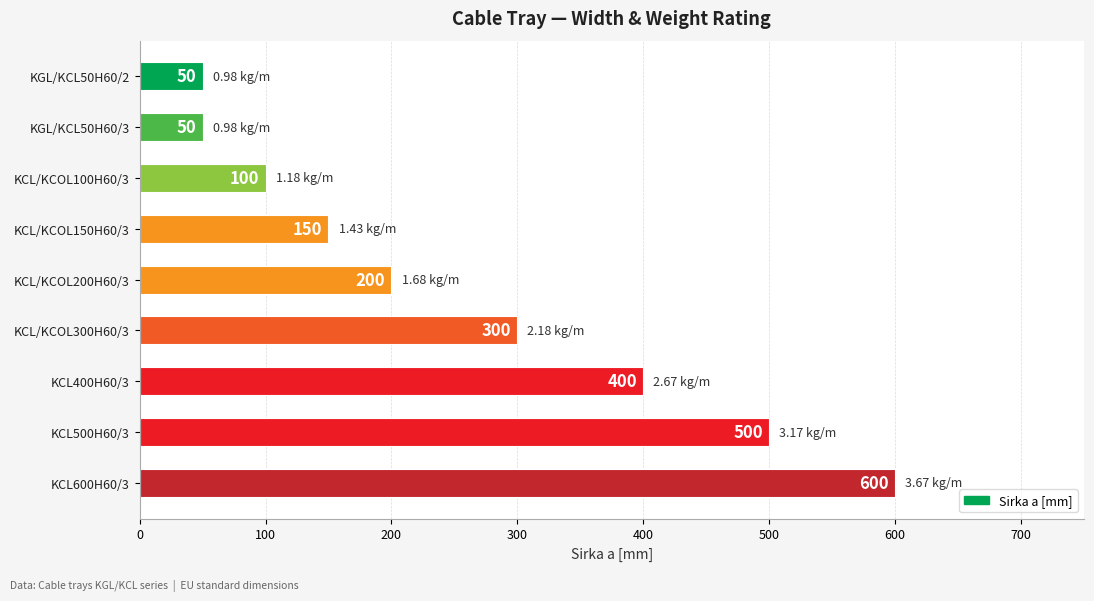

What is the sum of the values at KCL/KCOL100H60/3 and KCL/KCOL150H60/3?

250